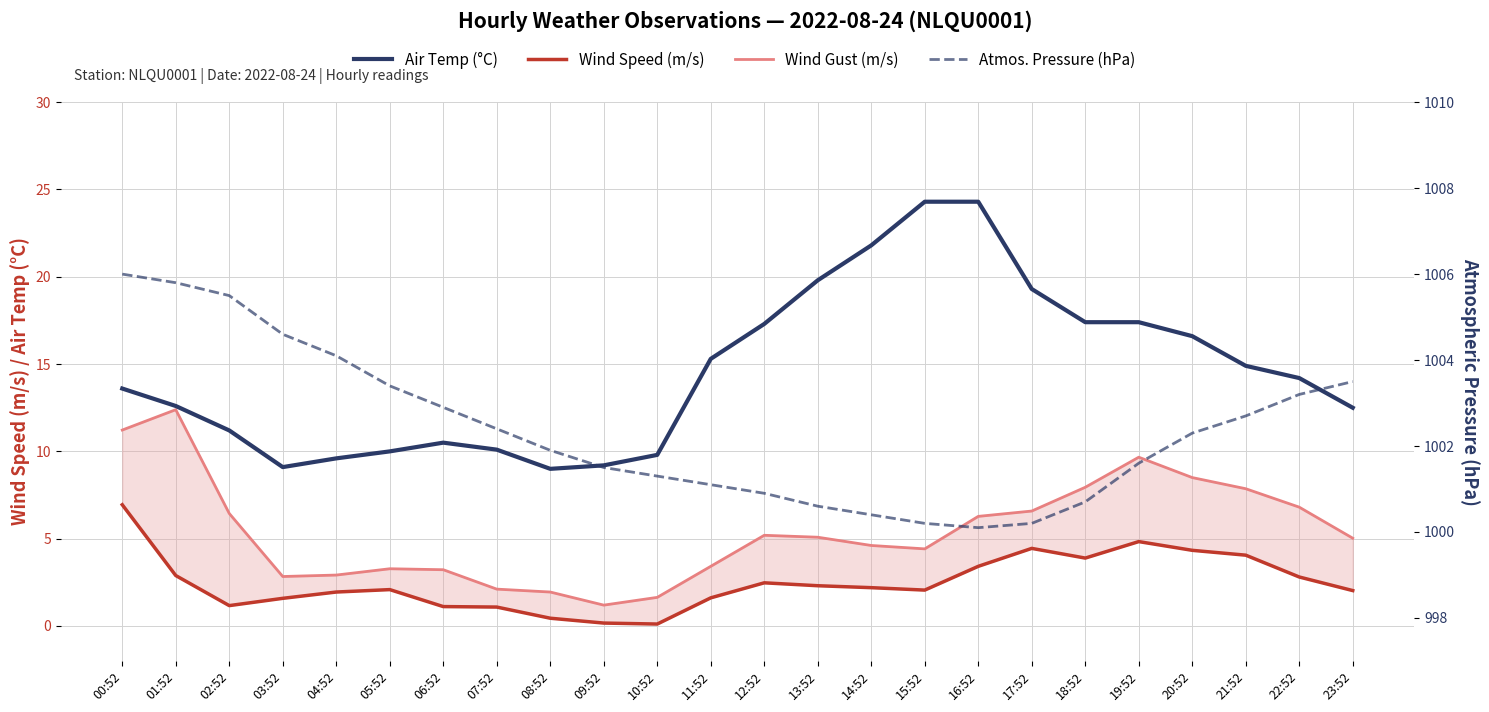

Does the chart display data point markers on the line(s)?

No